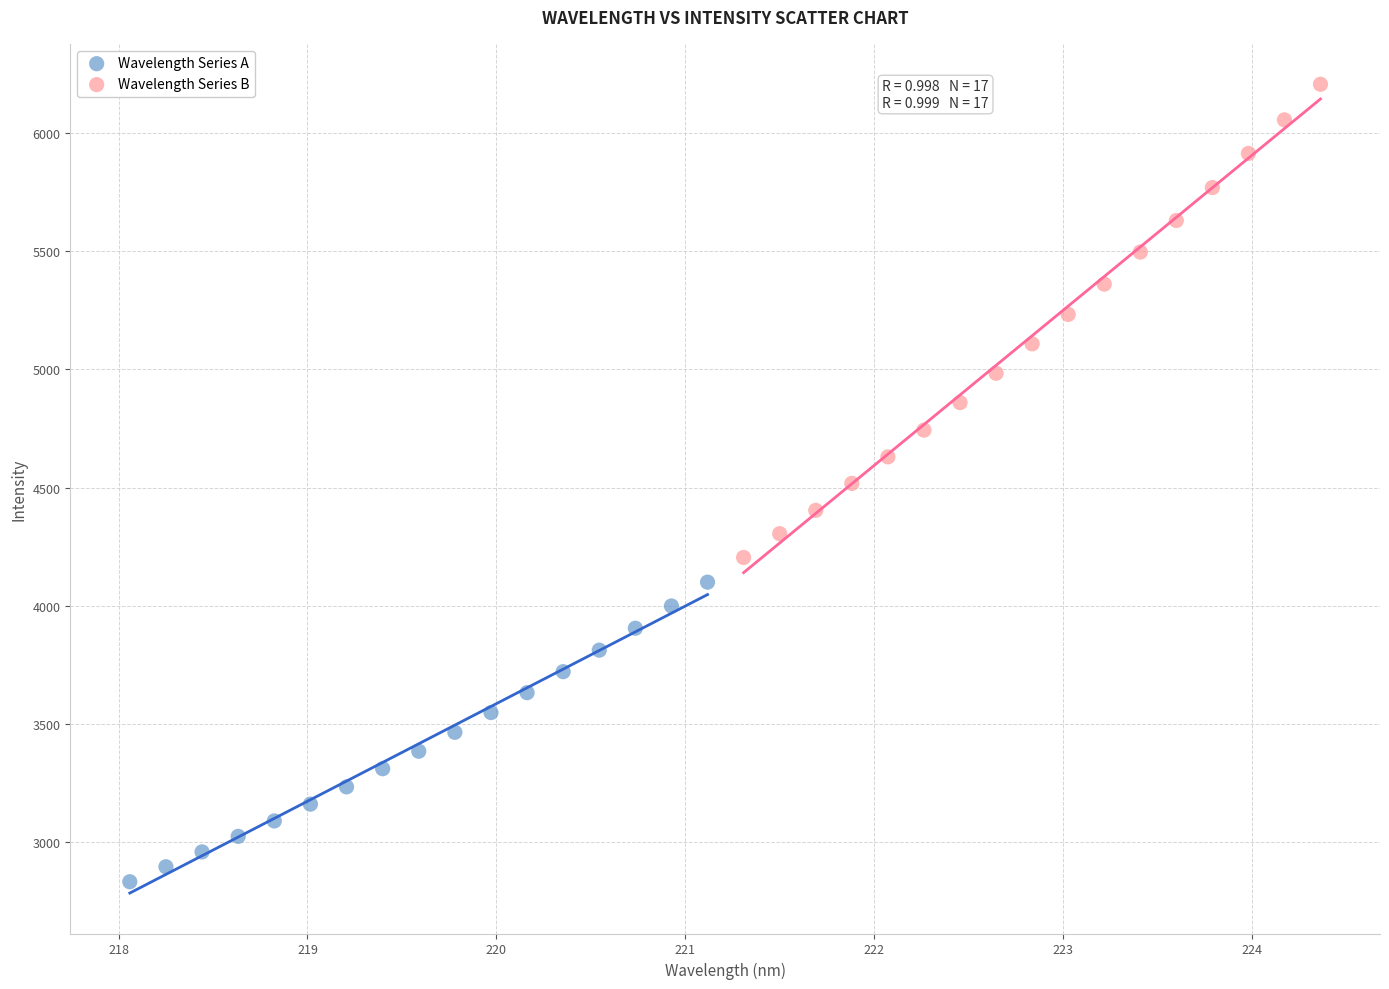

What are all the series names shown in the legend?

Wavelength Series A, Wavelength Series B